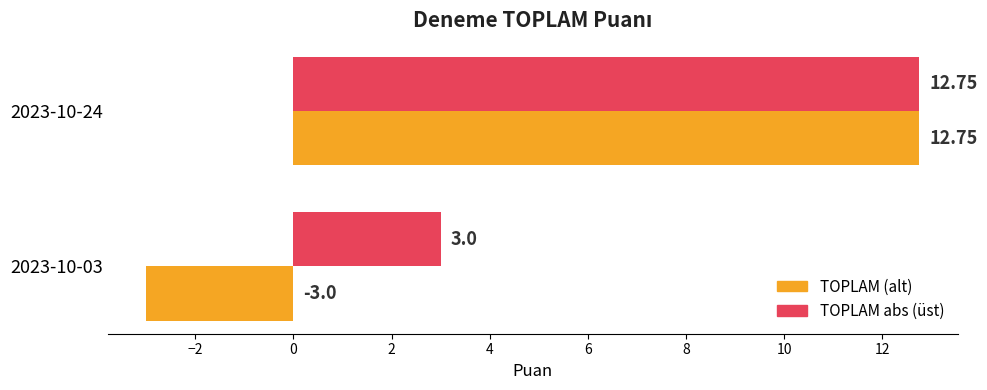

At which category is the sum across all series the highest?

2023-10-24